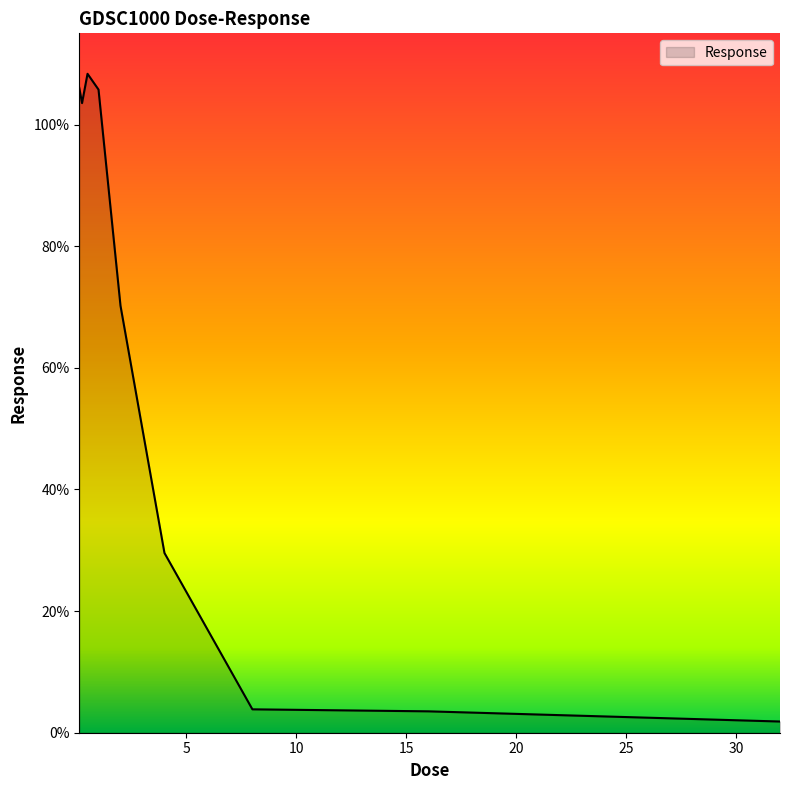

What is the greatest value displayed?

108.3